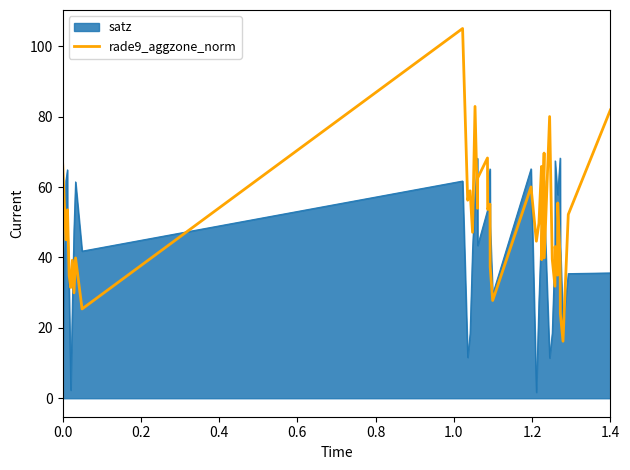

What is the minimum value shown in the chart?

1.7